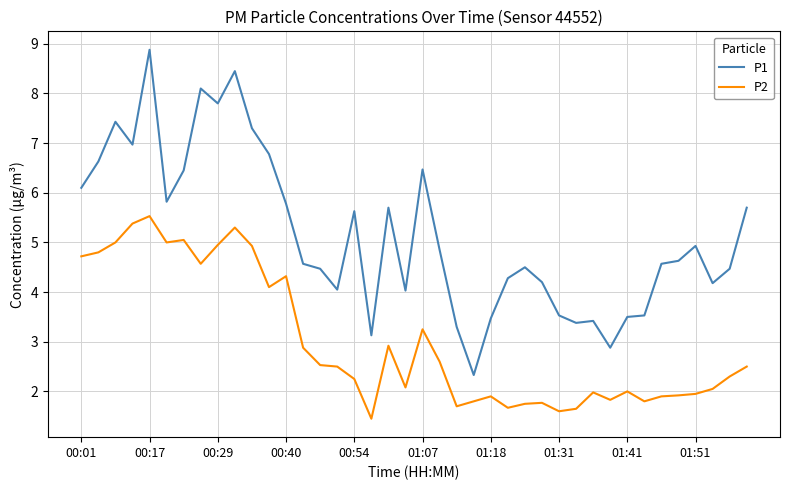

Rank the series by their maximum value, from highest to lowest.

P1, P2